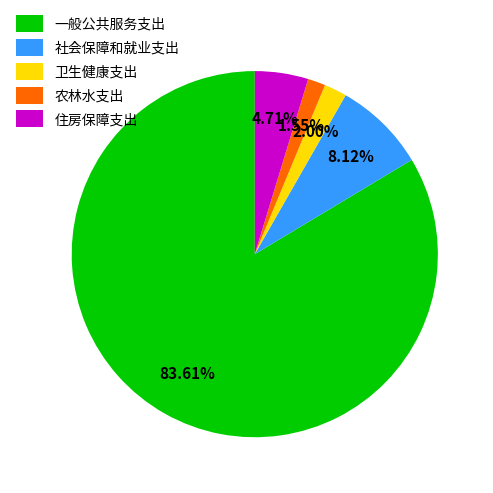

To the nearest percent, what portion does 社会保障和就业支出 represent?

8%